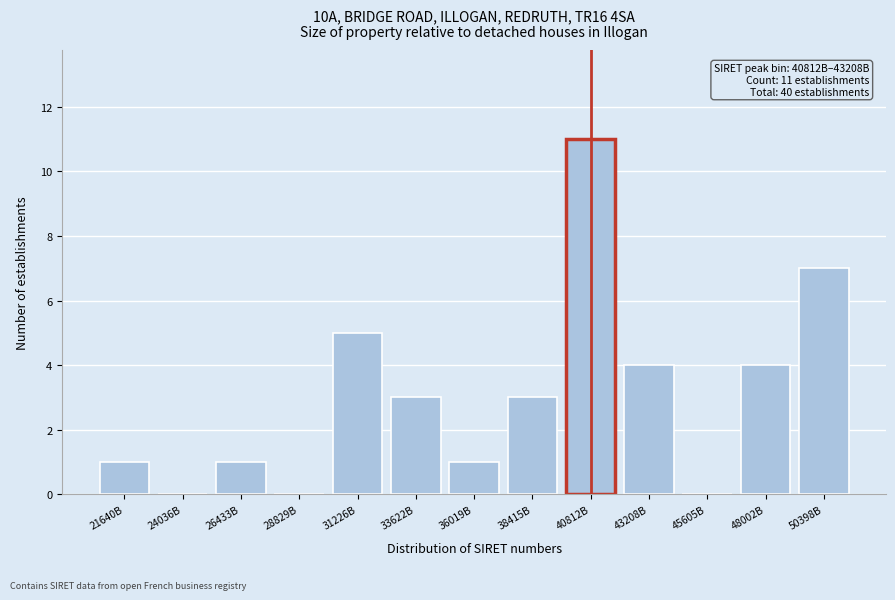

Reading right to left, extract all data points from this chart.

50398B=7	48002B=4	45605B=0	43208B=4	40812B=11	38415B=3	36019B=1	33622B=3	31226B=5	28829B=0	26433B=1	24036B=0	21640B=1